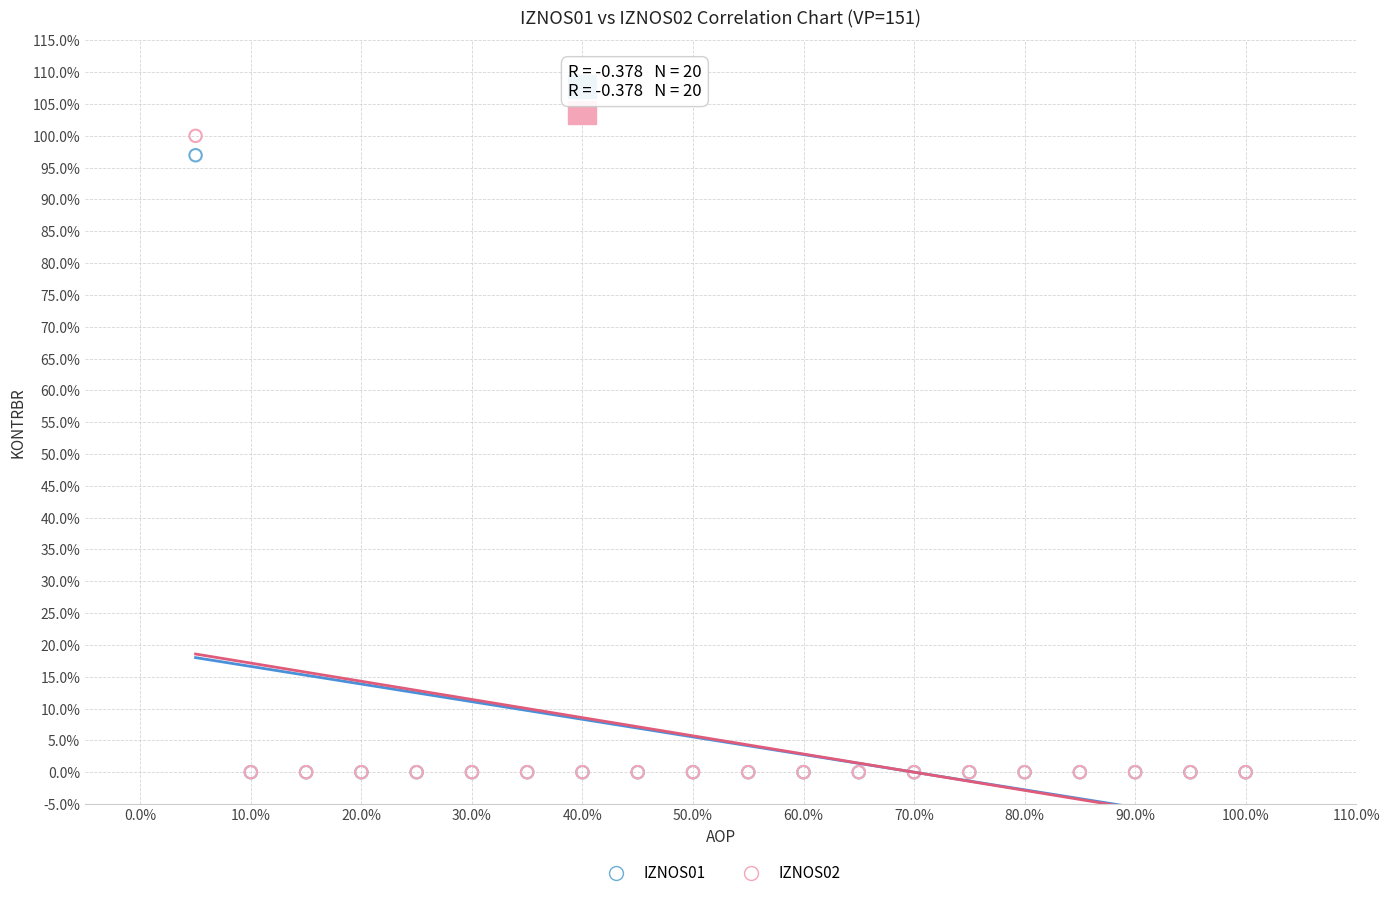

What are all the series names shown in the legend?

IZNOS01, IZNOS02